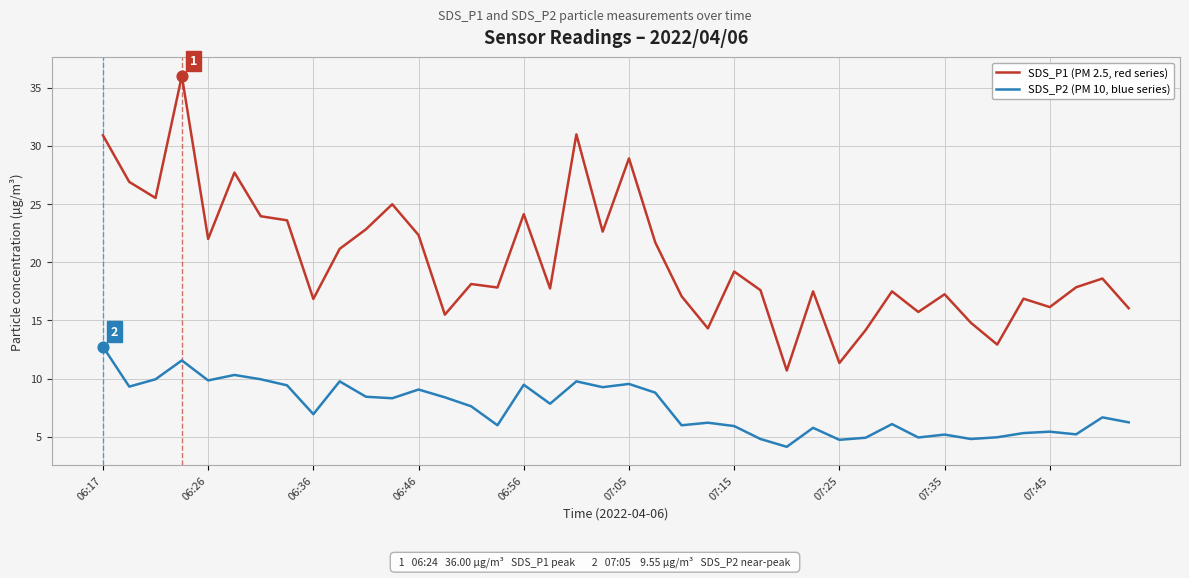

Which series has the largest range (max minus min)?

SDS_P1 (PM 2.5, red series)